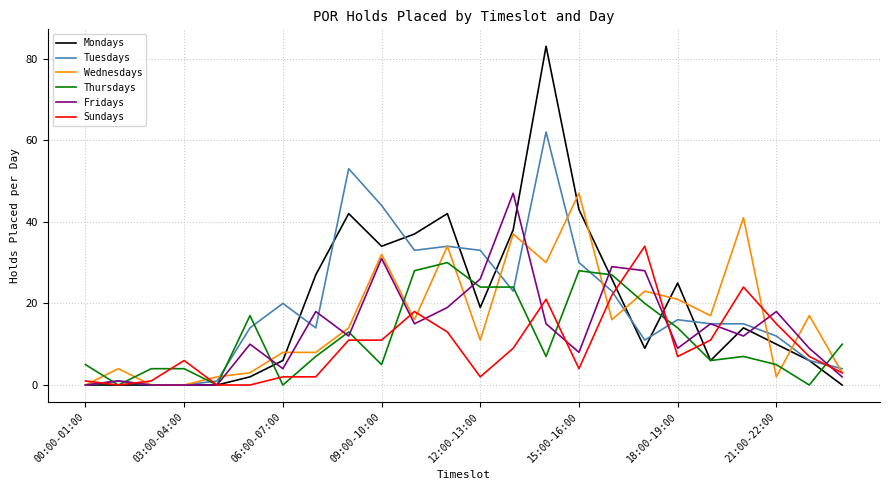

Which series ends up on top after the final intersection of Wednesdays and Thursdays?

Thursdays